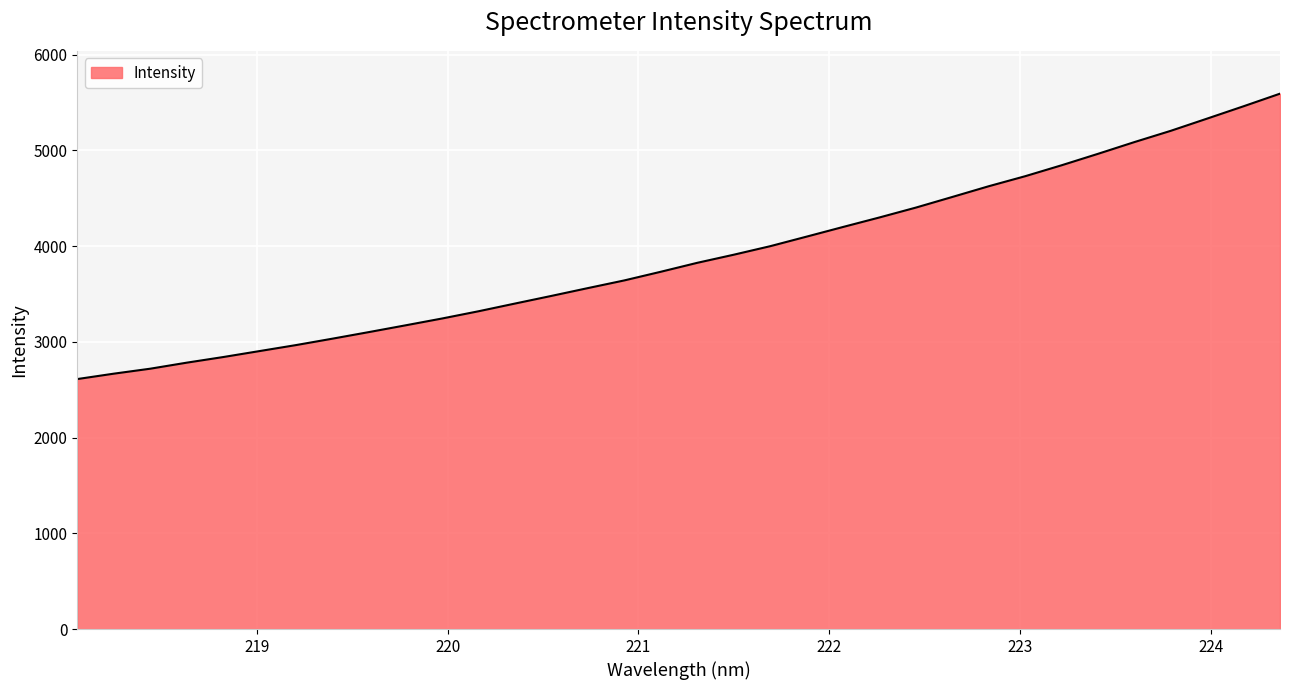

What is the minimum value shown in the chart?

2611.3